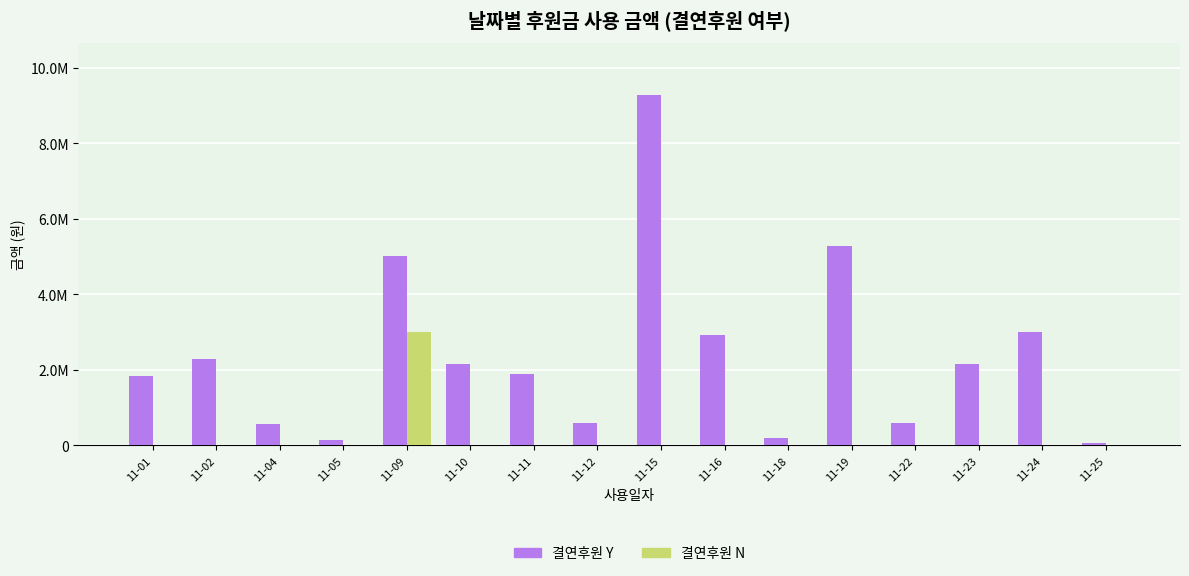

Does the chart contain stacked bars?

No